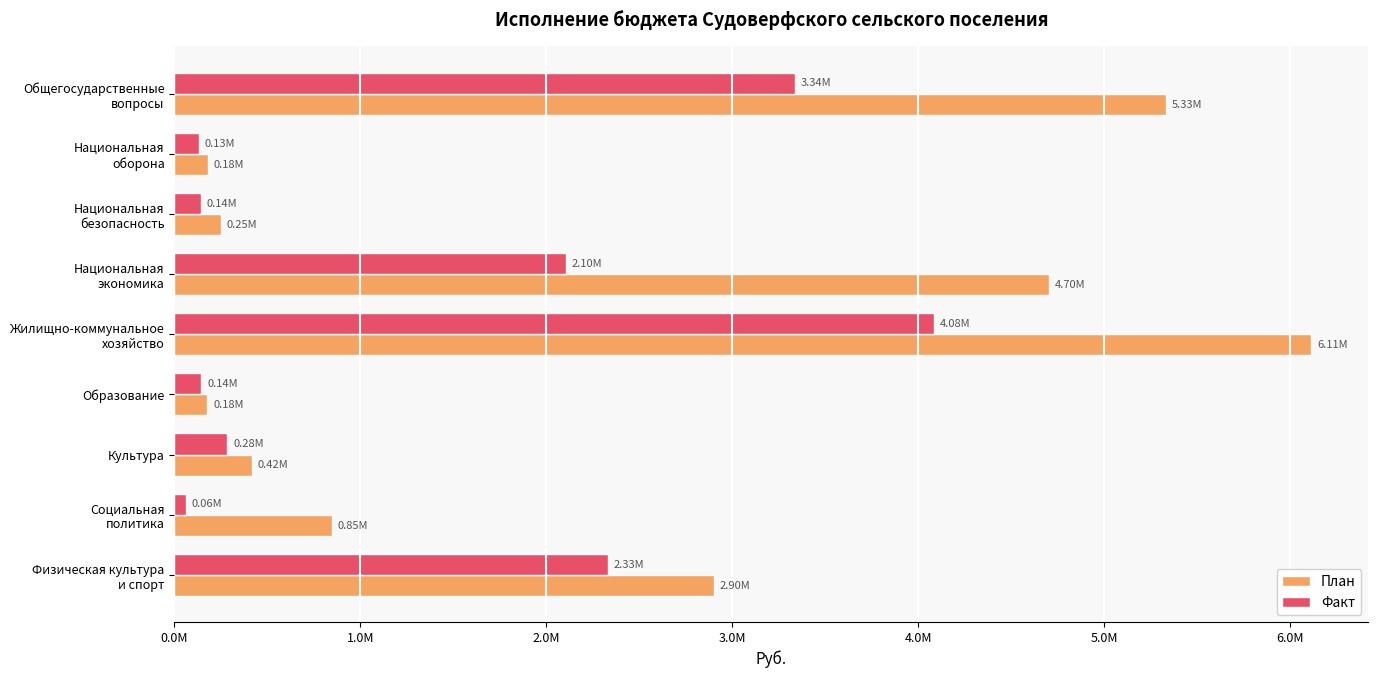

What is the maximum value for План?

6113550.9